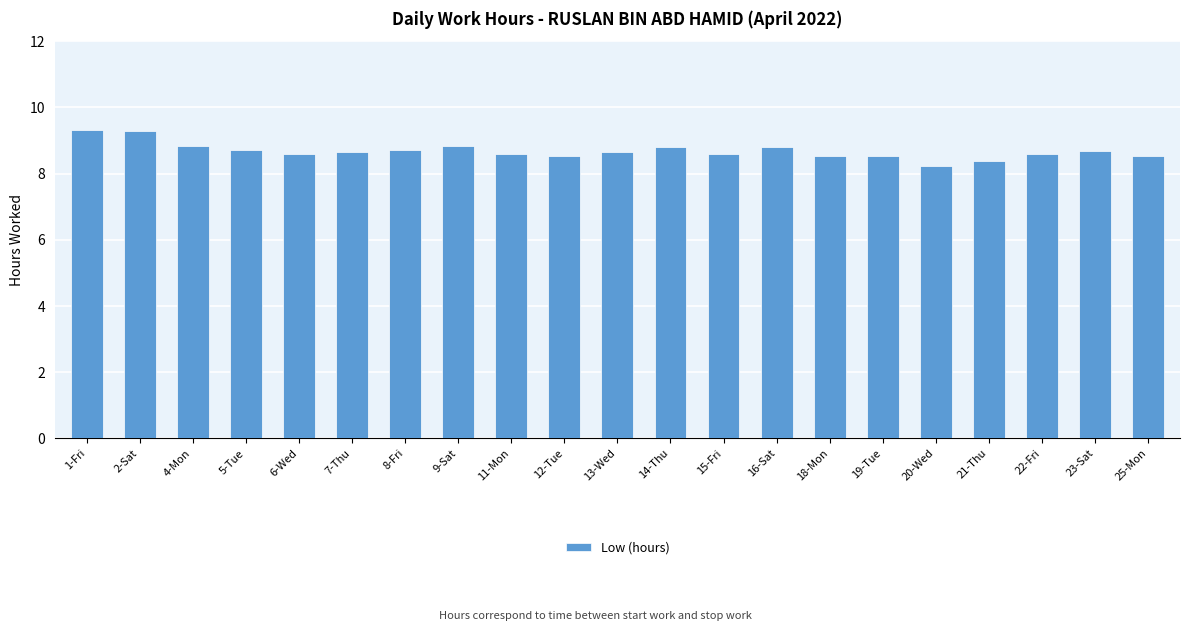

What is the difference between the maximum and minimum values?

1.1